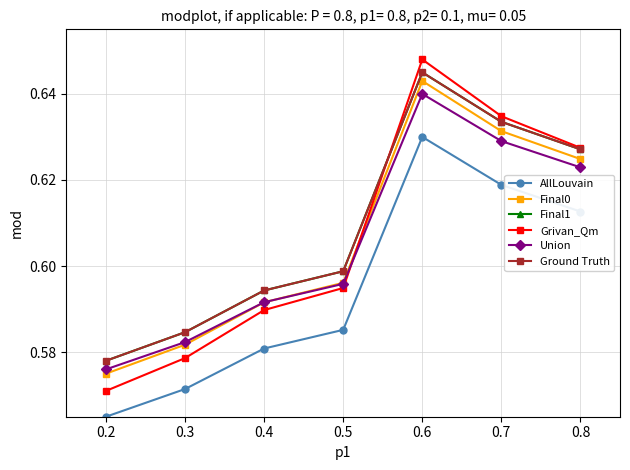

Count the Ground Truth values in the range 0 to 1.

7